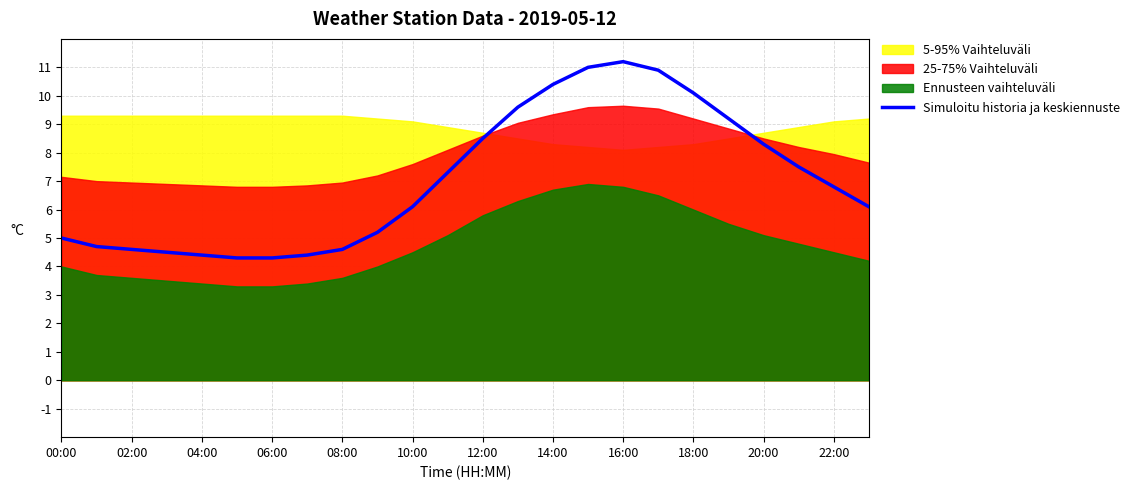

Reading left to right, transcribe all the data shown in this chart.

5.0	4.7	4.6	4.5	4.4	4.3	4.3	4.4	4.6	5.2	6.1	7.3	8.5	9.6	10.4	11.0	11.2	10.9	10.1	9.2	8.3	7.5	6.8	6.1